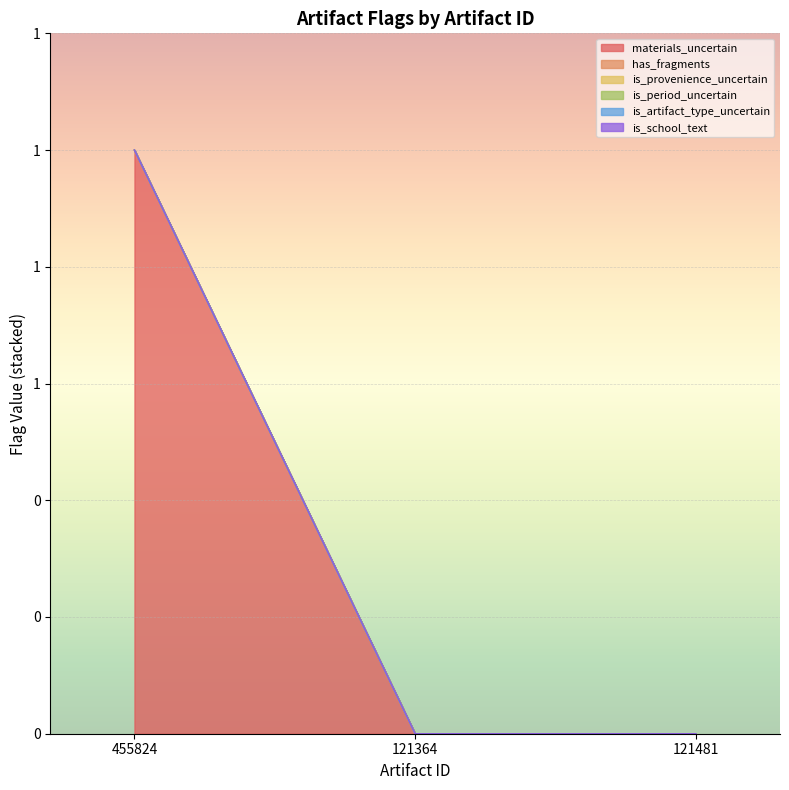

What are all the series names shown in the legend?

materials_uncertain, has_fragments, is_provenience_uncertain, is_period_uncertain, is_artifact_type_uncertain, is_school_text